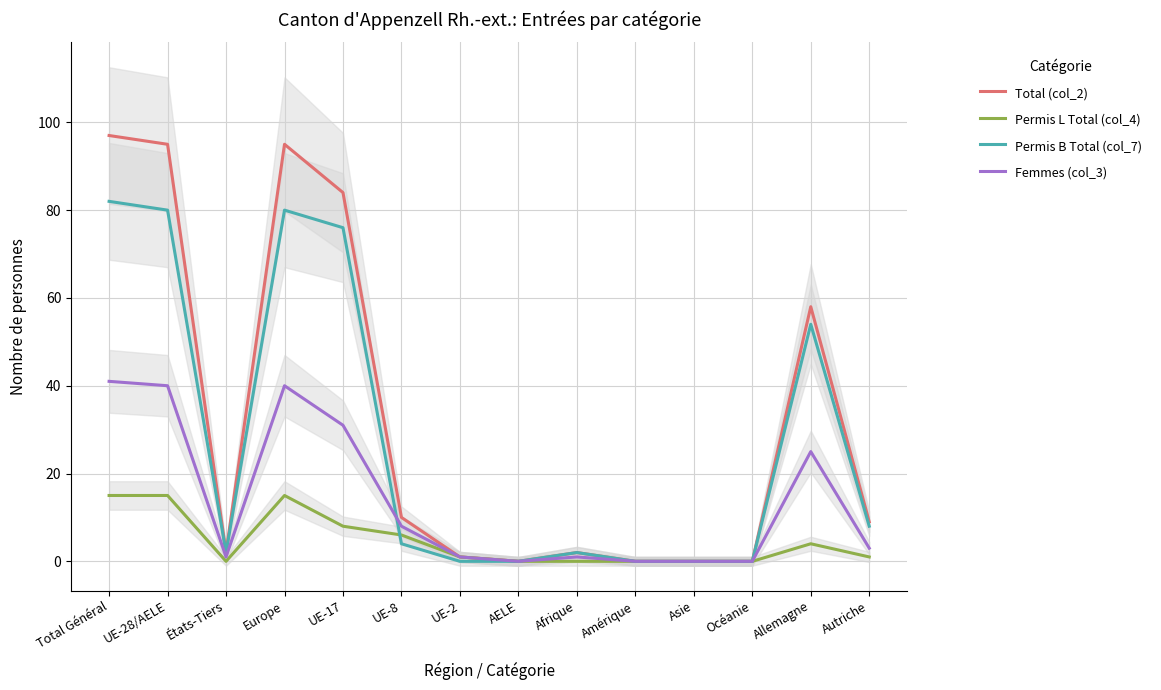

Is the value of Total (col_2) at Allemagne greater than the value of Permis L Total (col_4) at Asie?

Yes